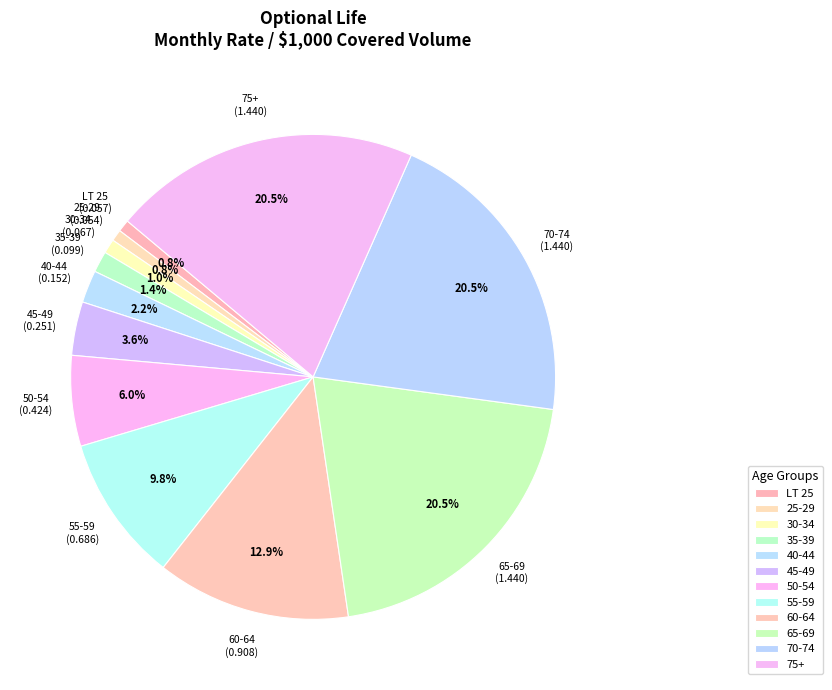

To the nearest percent, what is the difference between the largest and smallest slice percentages?

20%